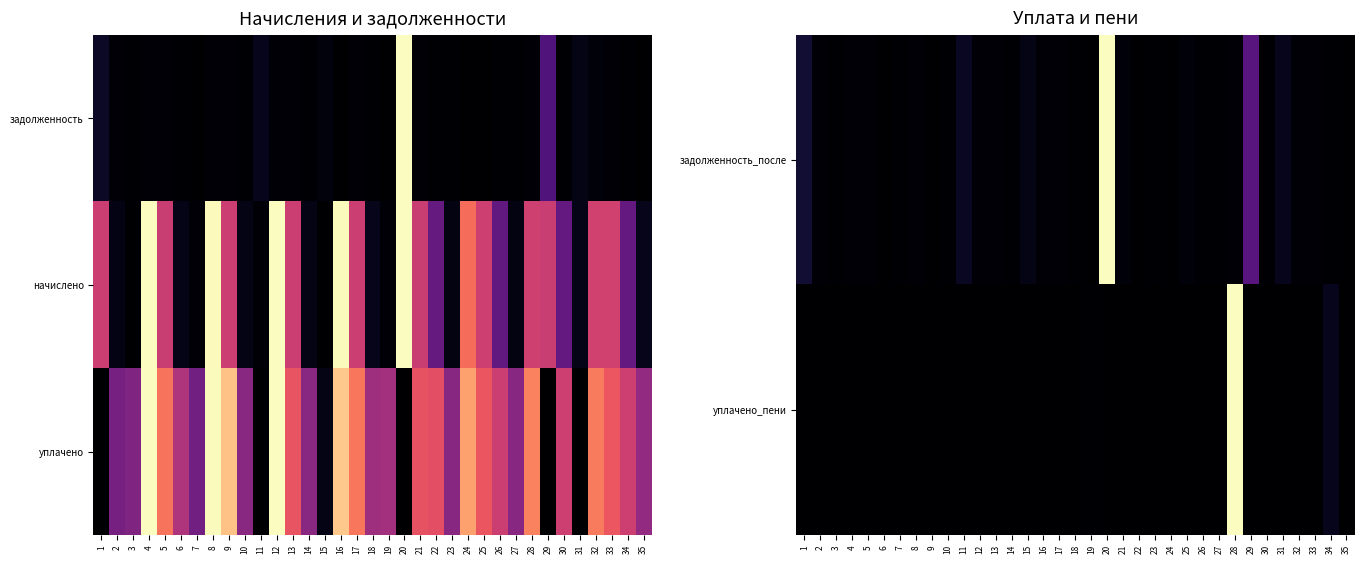

At which category is the sum across all series the highest?

28